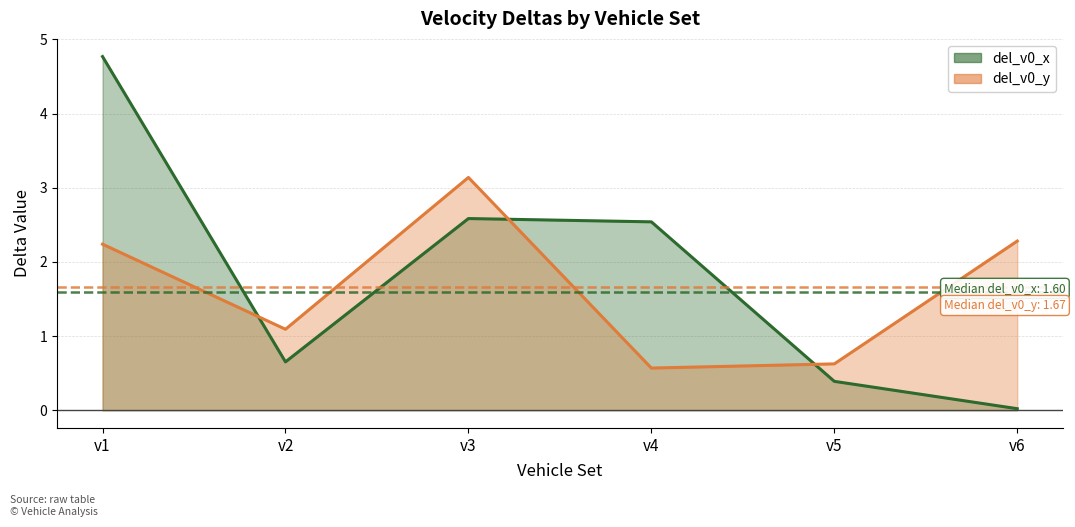

Reading left to right, list all the values displayed in this chart.

del_v0_x: 4.8	0.7	2.6	2.5	0.4	0.0
del_v0_y: 2.2	1.1	3.1	0.6	0.6	2.3